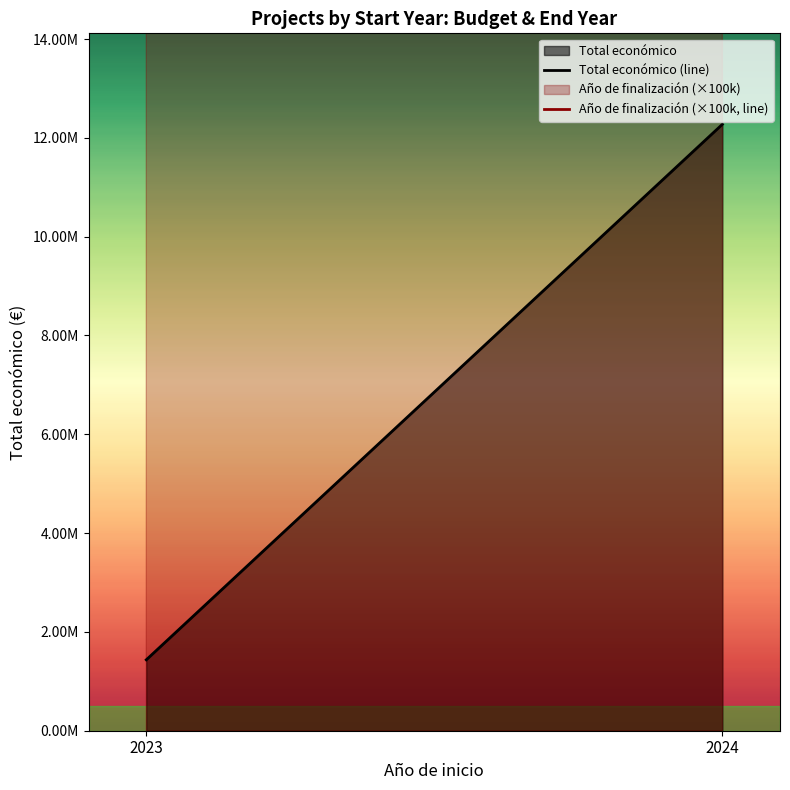

Which series has the largest total across all categories?

Año de finalización (×100k, line)